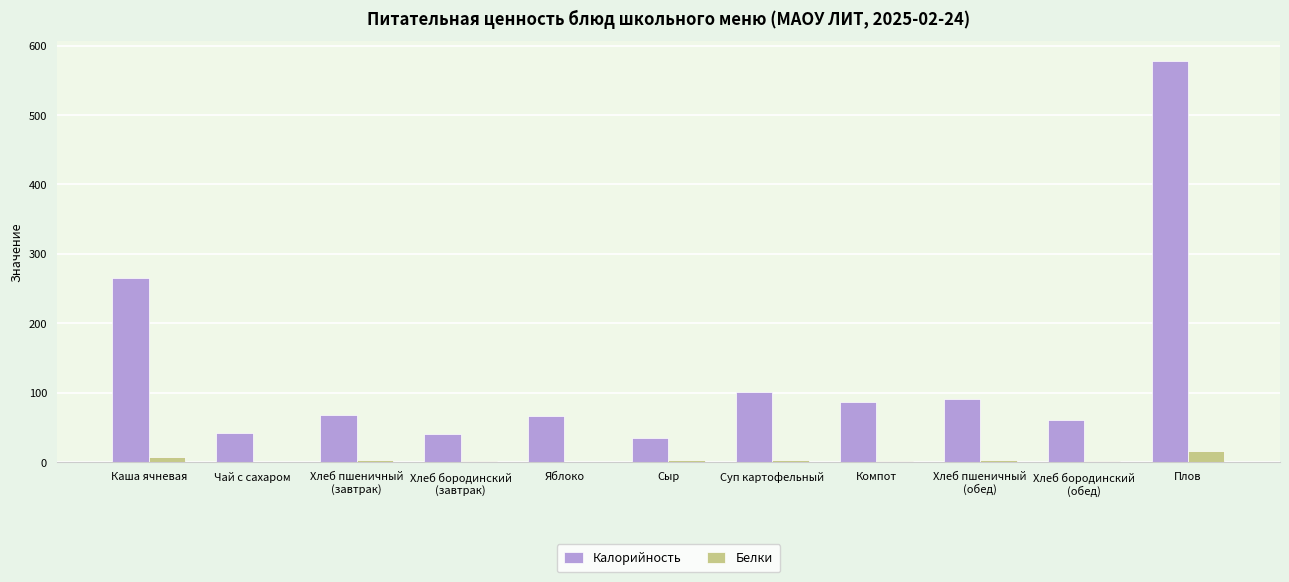

At which category is the sum across all series the highest?

Плов